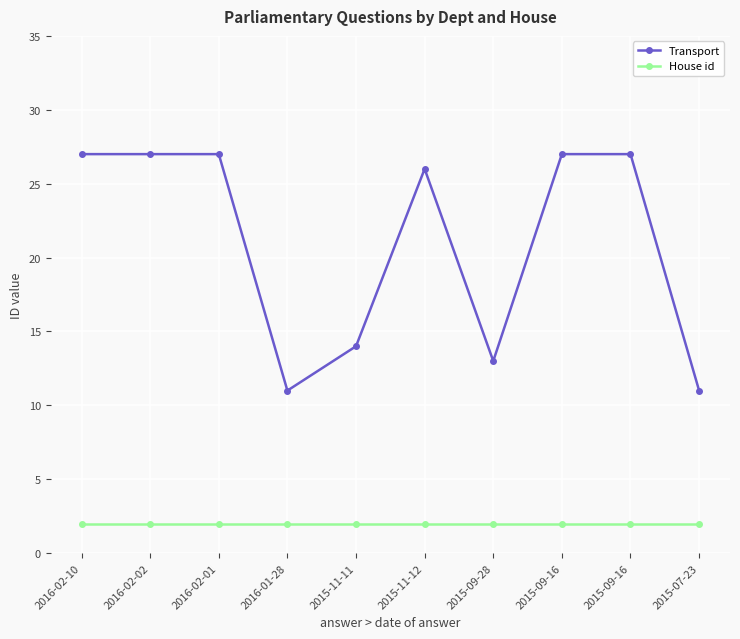

Rank the series at 2015-11-12 from lowest to highest value.

House id, Transport